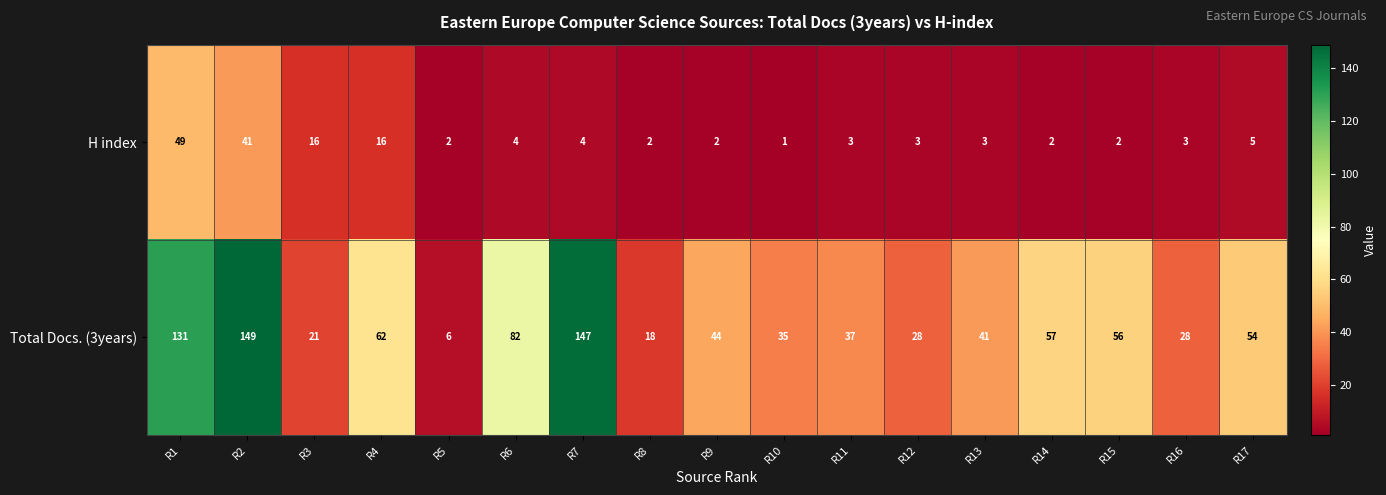

What is the sum of the H index values at R14 and R16?

5